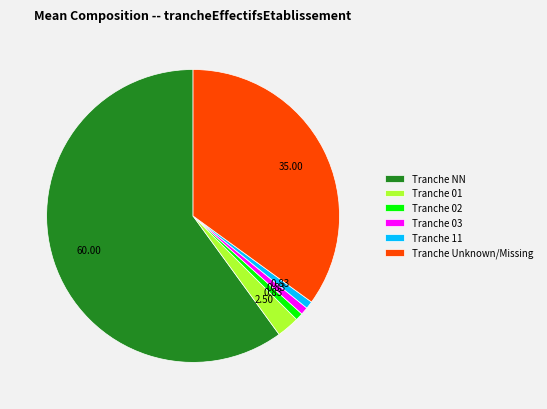

Combined, do Tranche 01 and Tranche NN account for over 50%?

Yes